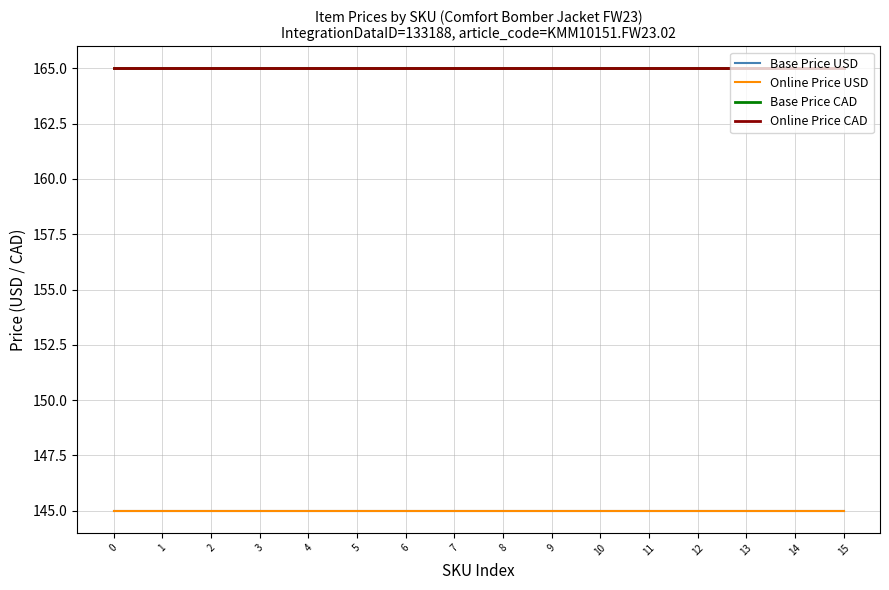

The Base Price CAD series shows 86 at 6. True or false?

False